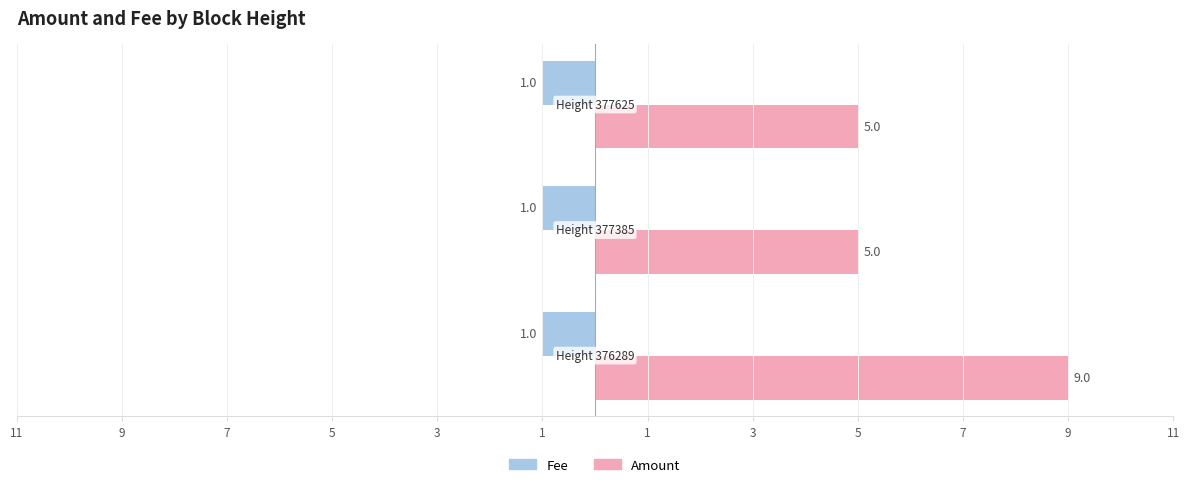

What are all the series names shown in the legend?

Fee, Amount